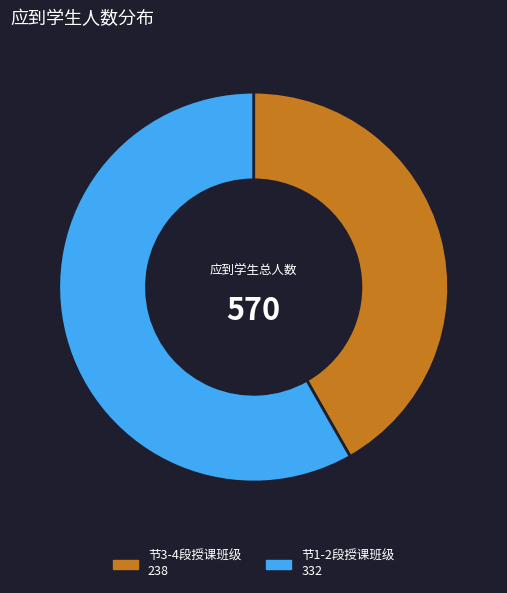

What is the smallest slice in the pie chart?

节3-4段授课班级 238